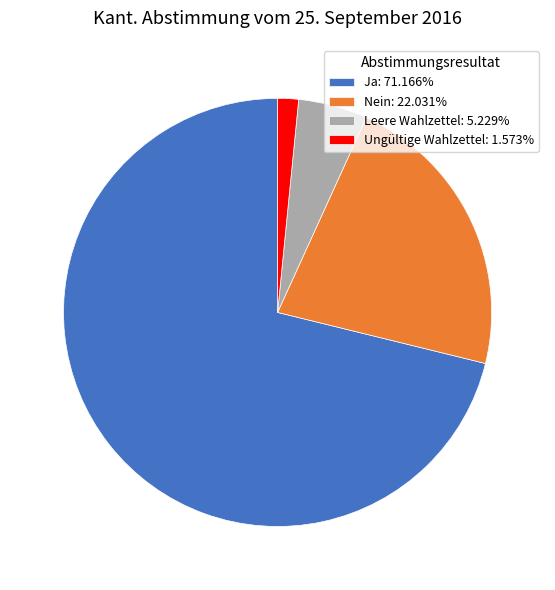

Is the sum of Ungültige Wahlzettel: 1.573% and Nein: 22.031% greater than half?

No